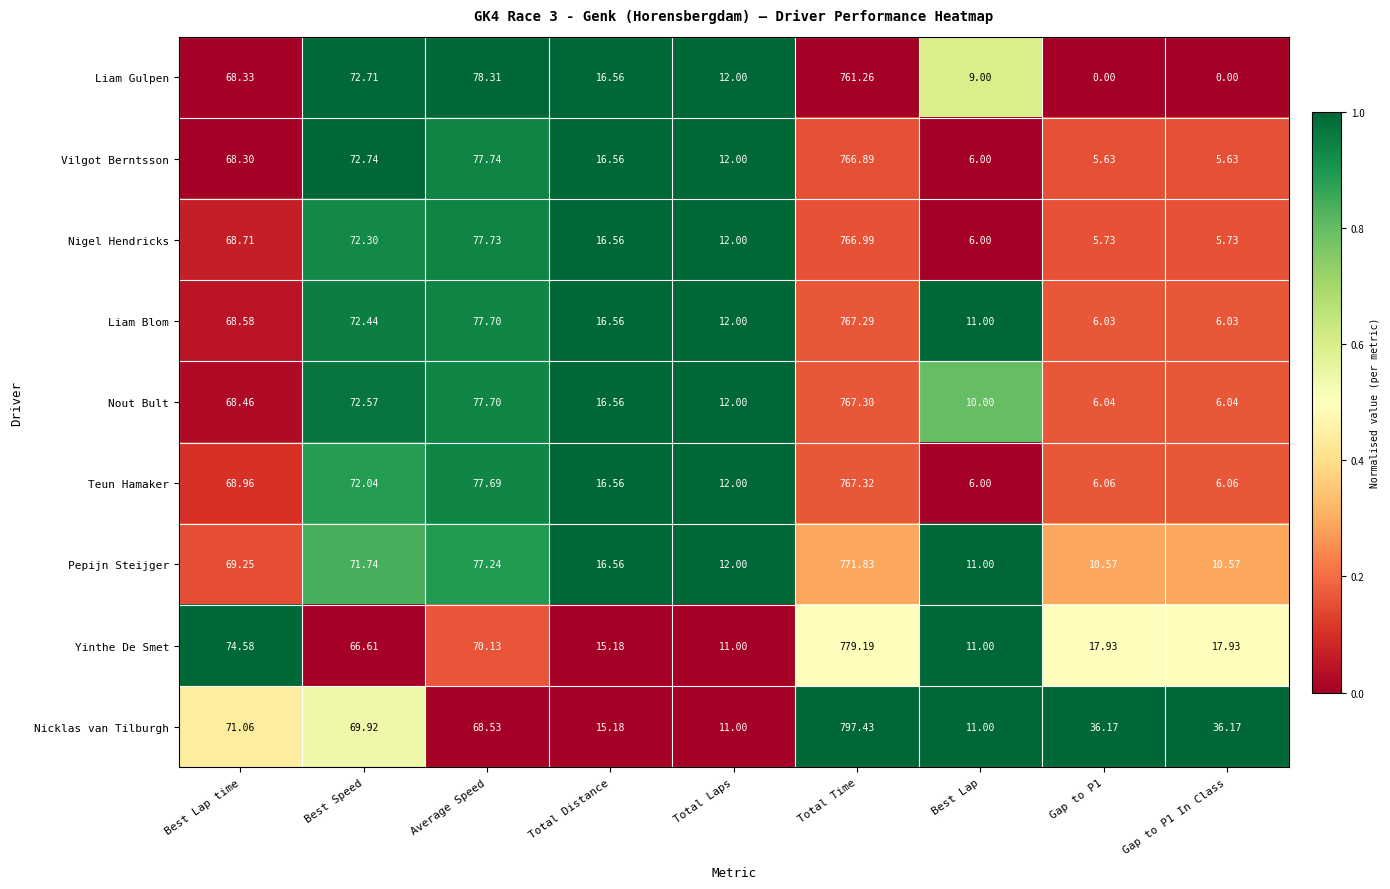

How many values in the Liam Blom series exceed 16?

5